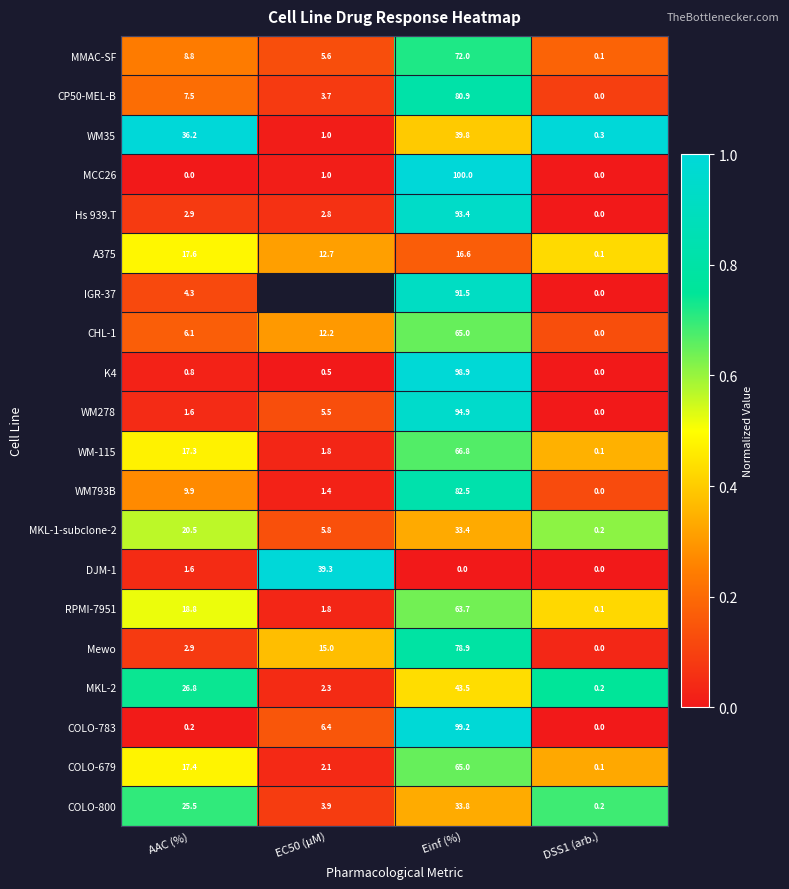

True or false: Mewo has a value of 0.6 at EC50 (µM).

False